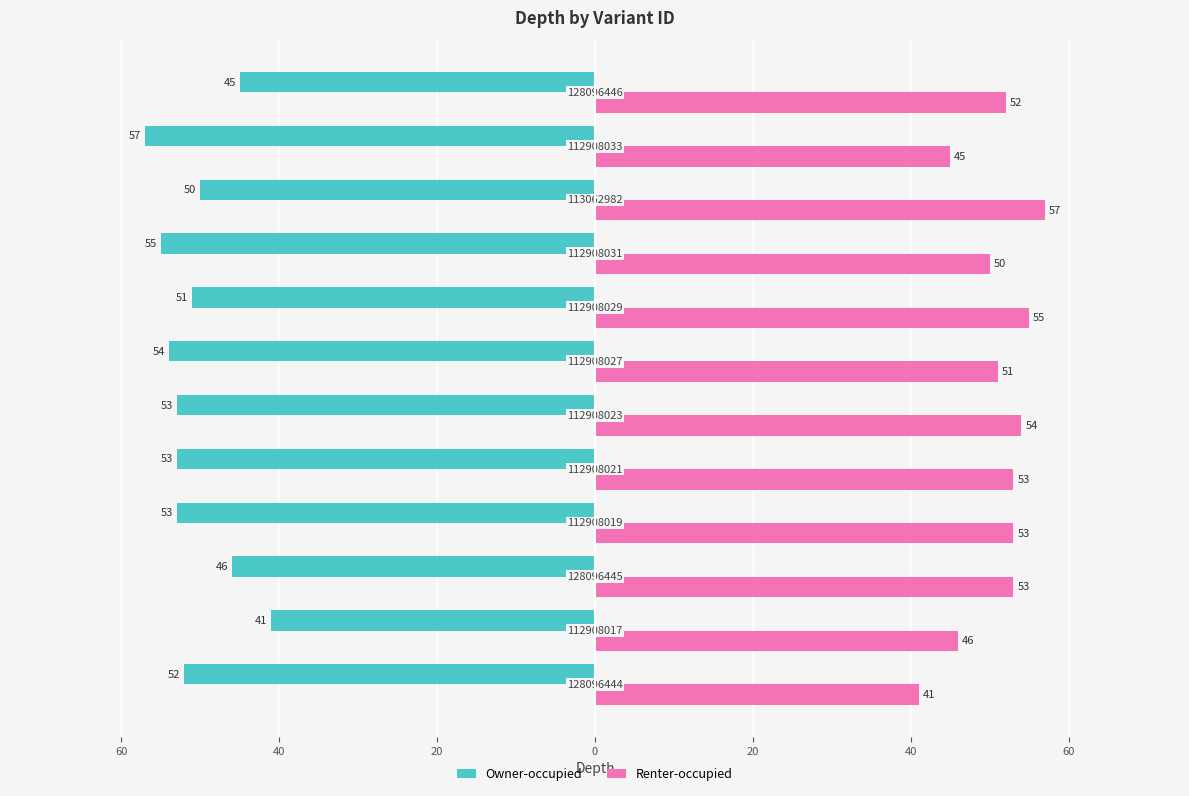

What are all the series names shown in the legend?

Owner-occupied, Renter-occupied